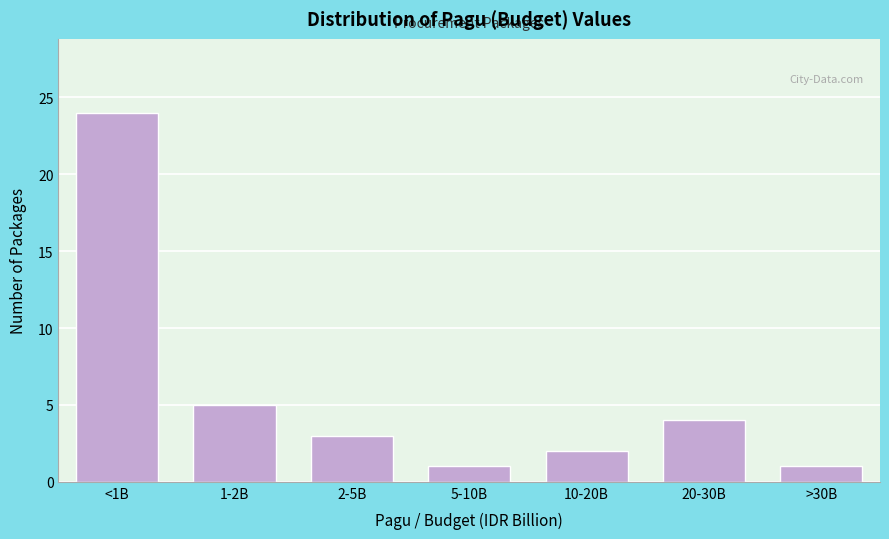

Reading left to right, list all the values displayed in this chart.

24	5	3	1	2	4	1